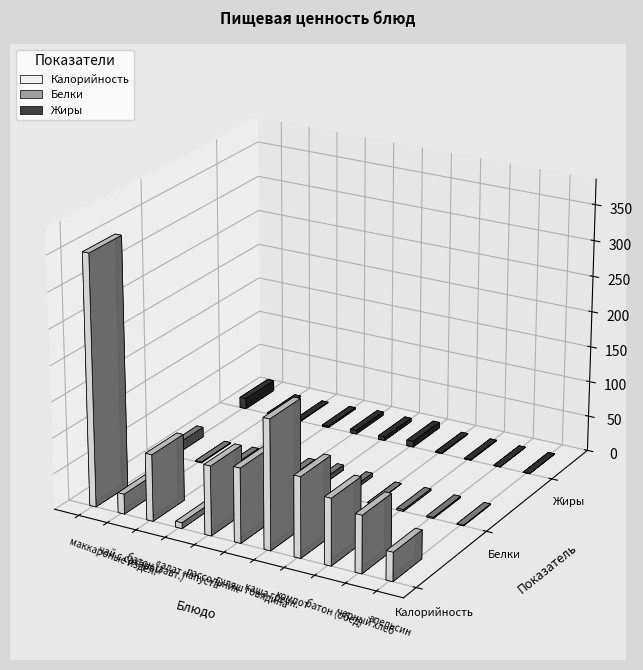

Reading left to right, list all the values displayed in this chart.

Калорийность: 350.0	28.0	93.0	8.0	97.0	104.0	180.4	112.0	92.8	79.8	40.0
Белки: 14.0	1.0	2.0	0.8	5.0	7.0	5.1	0.2	2.4	1.7	0.9
Жиры: 15.0	1.0	1.0	1.9	5.0	5.0	8.2	1.2	1.0	0.3	0.1